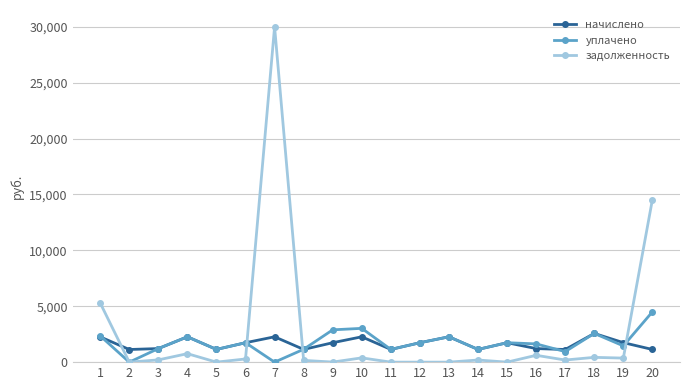

True or false: начислено has a value of 1737.5 at 6.

True